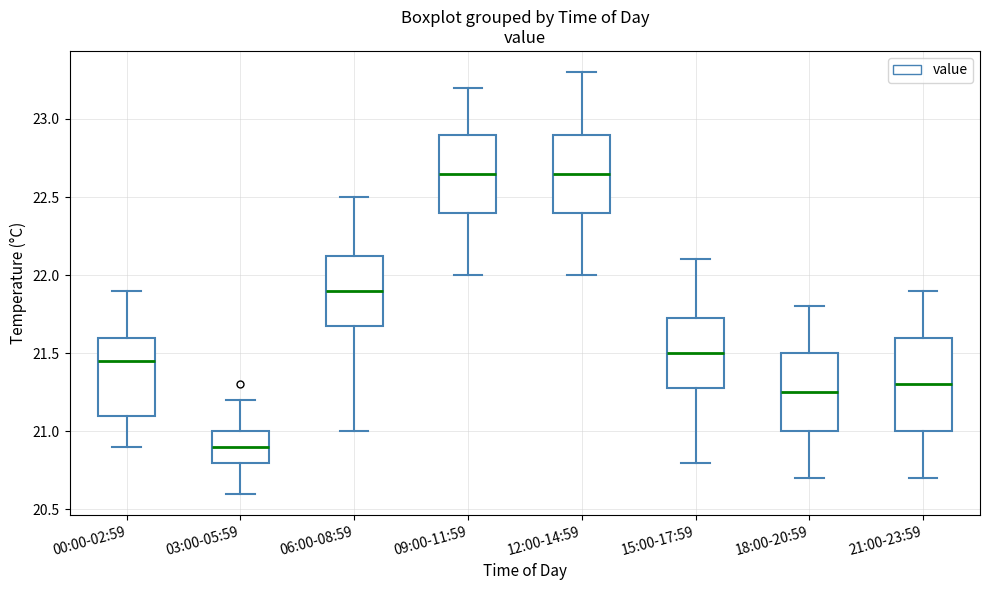

Reading left to right, transcribe this box plot: for each box, give where its median line is, the range the box spans, and where its two whiskers end, as read against the y-axis. The values are not printed on the chart, so give them approximately, as read against the axis.

00:00-02:59: median 21.45, box 21.10 to 21.60, whiskers 20.90 to 21.90
03:00-05:59: median 20.90, box 20.80 to 21.00, whiskers 20.60 to 21.20
06:00-08:59: median 21.90, box 21.70 to 22.15, whiskers 21.00 to 22.50
09:00-11:59: median 22.65, box 22.40 to 22.90, whiskers 22.00 to 23.20
12:00-14:59: median 22.65, box 22.40 to 22.90, whiskers 22.00 to 23.30
15:00-17:59: median 21.50, box 21.30 to 21.75, whiskers 20.80 to 22.10
18:00-20:59: median 21.25, box 21.00 to 21.50, whiskers 20.70 to 21.80
21:00-23:59: median 21.30, box 21.00 to 21.60, whiskers 20.70 to 21.90